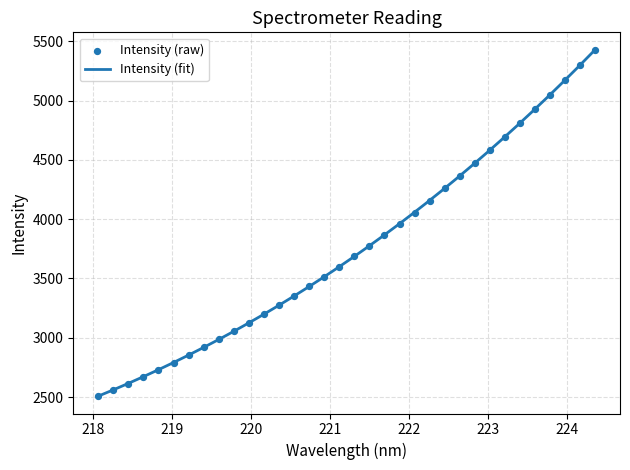

What is the minimum value for Intensity (fit)?

2507.2